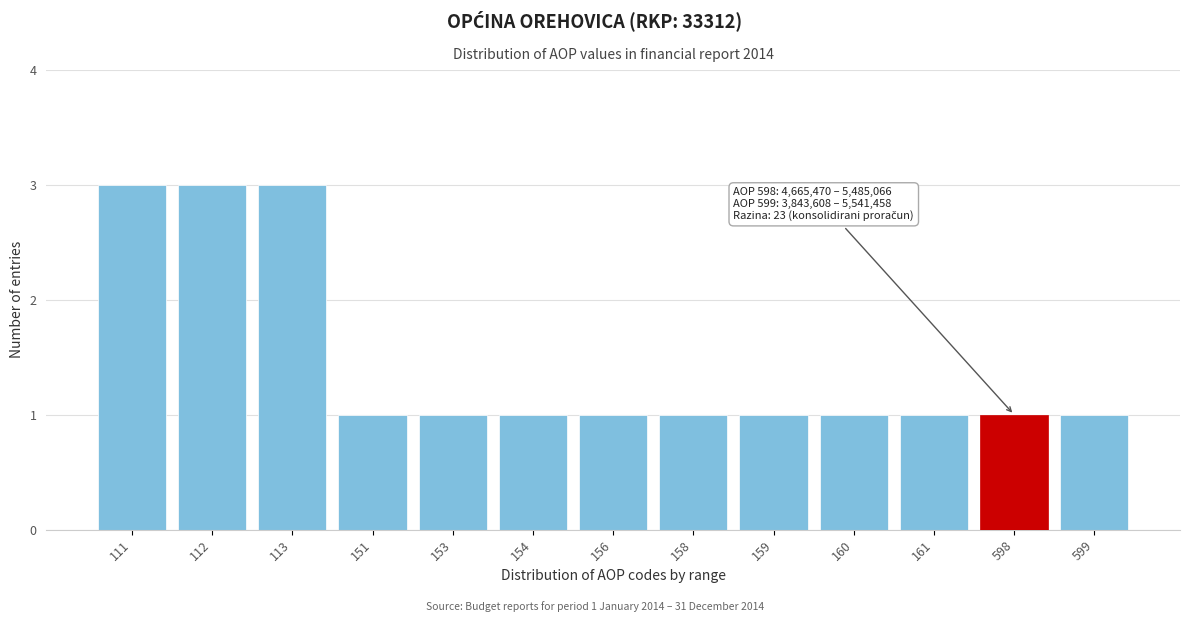

Reading left to right, extract all data points from this chart.

111=3	112=3	113=3	151=1	153=1	154=1	156=1	158=1	159=1	160=1	161=1	598=1	599=1